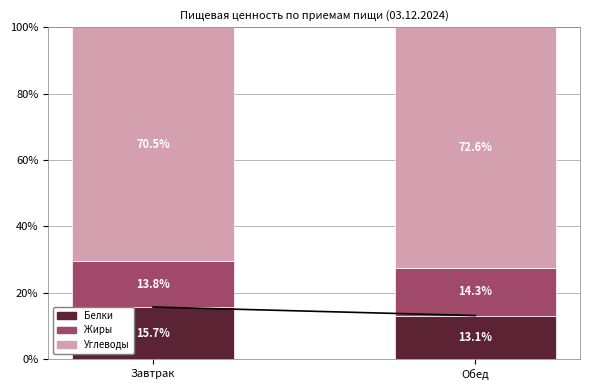

Rank the categories by Белки value from lowest to highest.

Обед, Завтрак